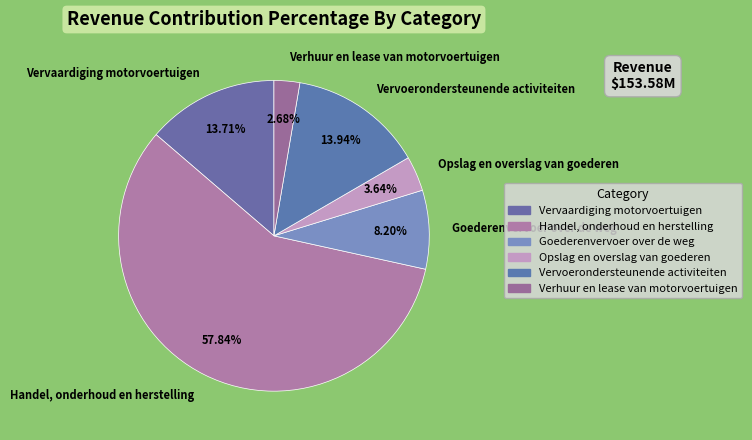

Combined, do Opslag en overslag van goederen and Handel, onderhoud en herstelling account for over 50%?

Yes